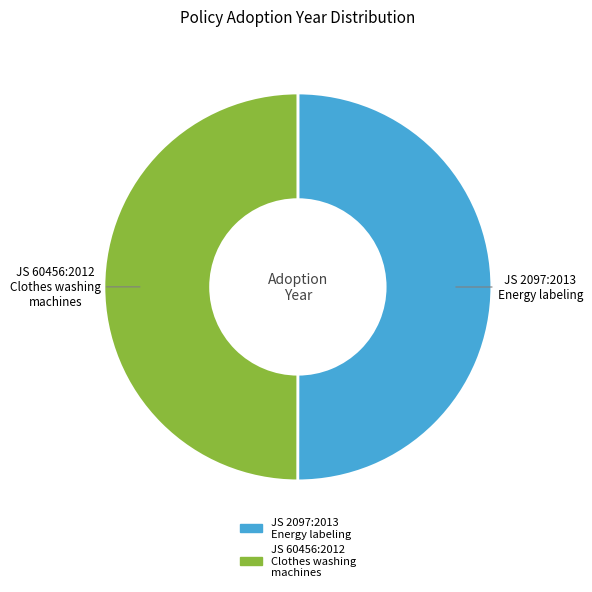

True or false: JS 2097:2013 Energy labeling accounts for 50% of the total.

True